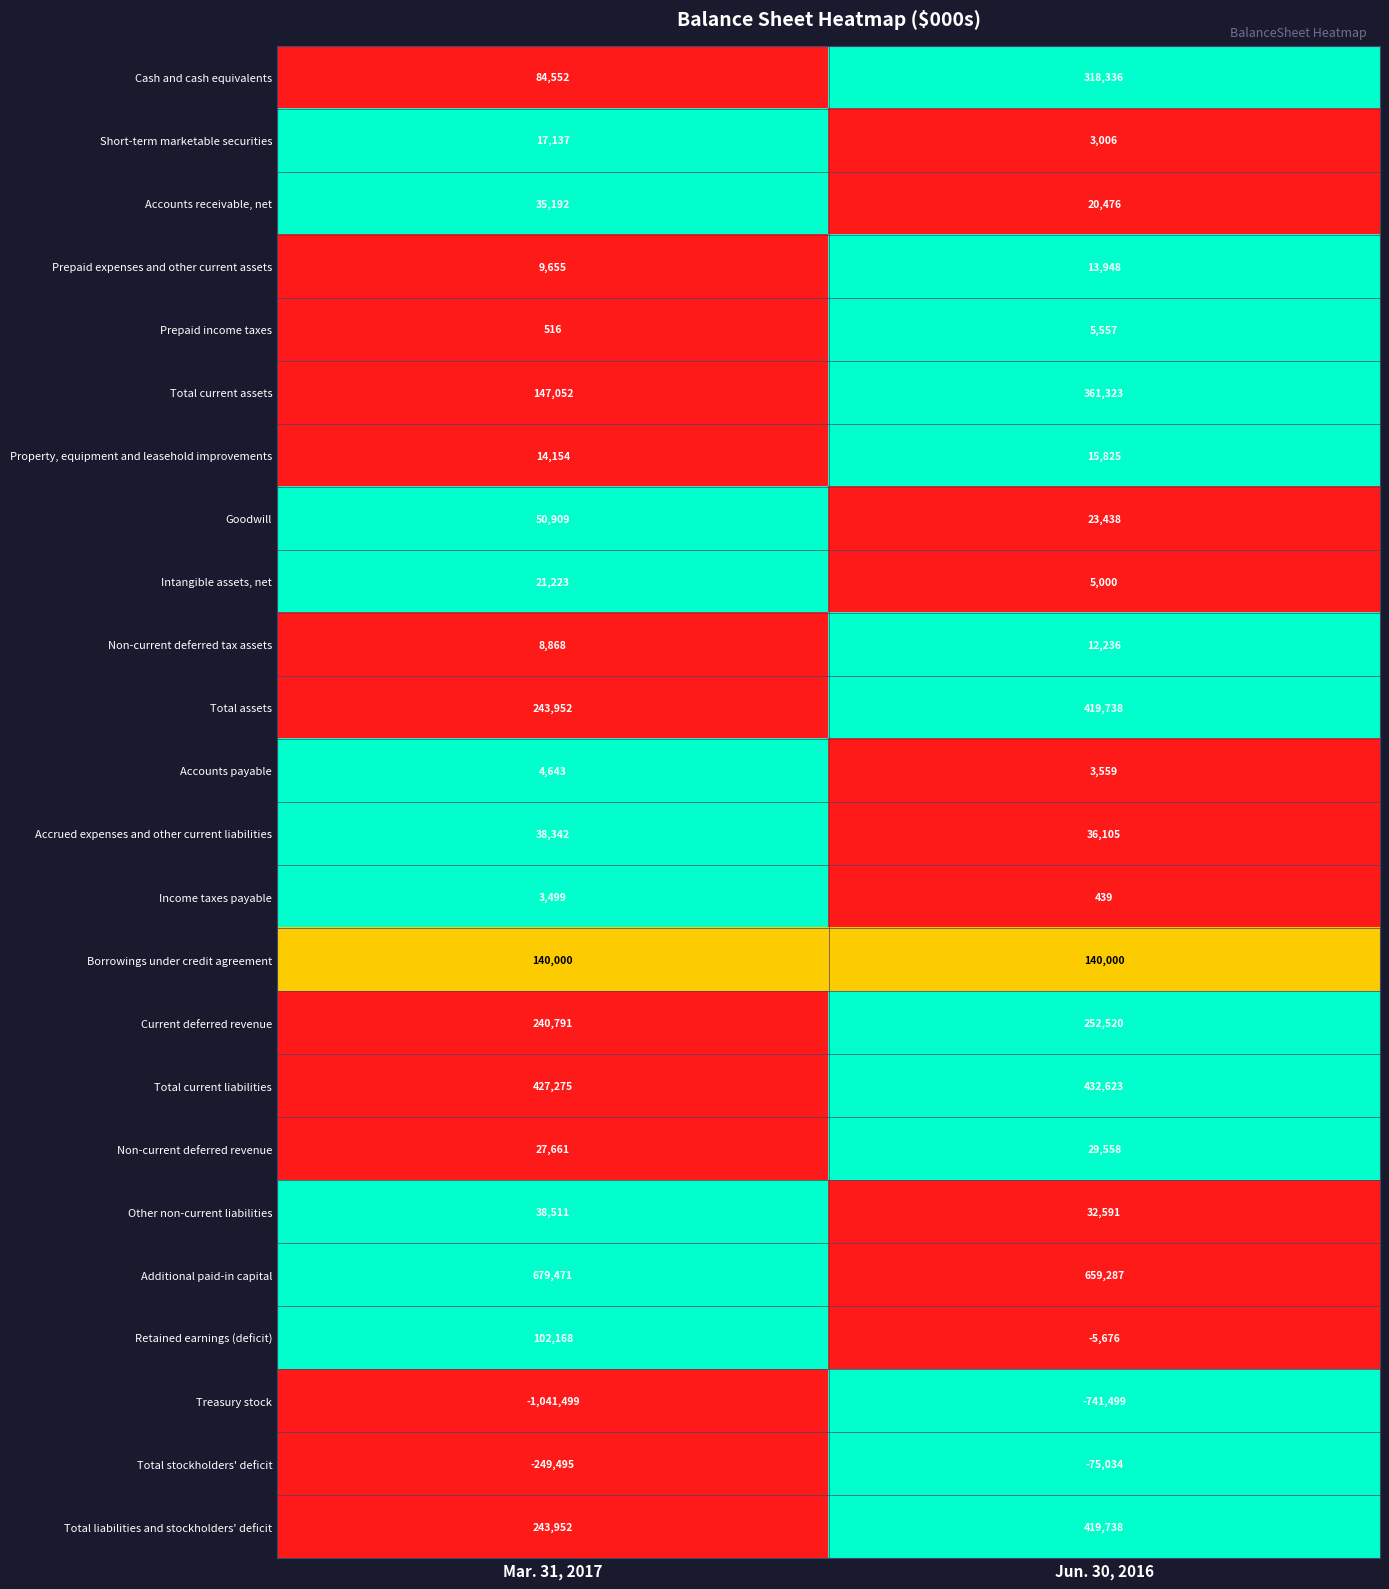

Between Mar. 31, 2017 and Jun. 30, 2016, which series saw the biggest shift?

Treasury stock